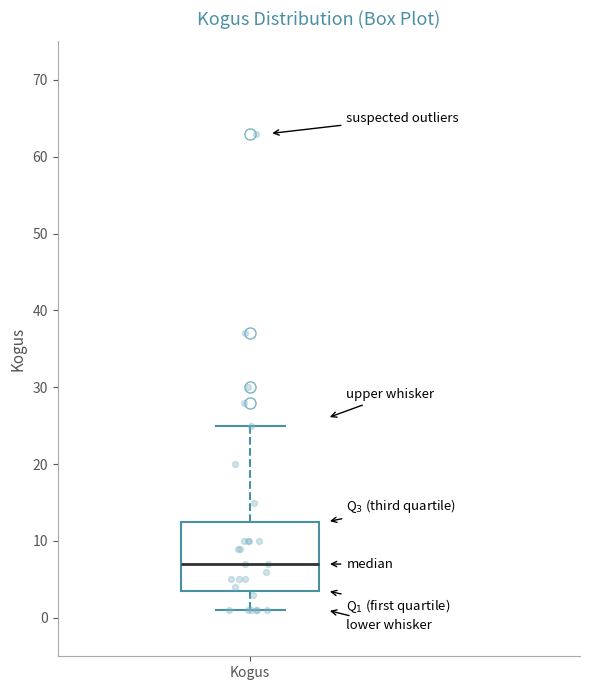

Where is the upper edge of the box for Kogus on the y-axis? The values are not printed on the chart, so give them approximately, as read against the axis.

13